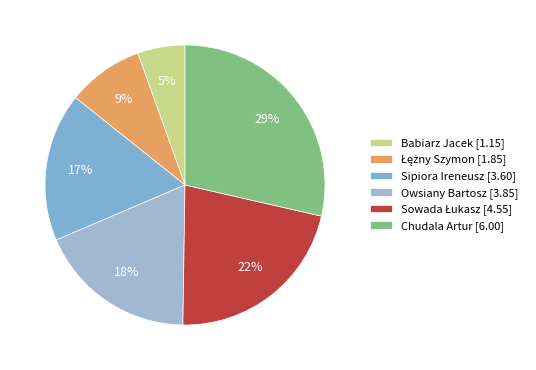

Which slice is the smallest?

Babiarz Jacek